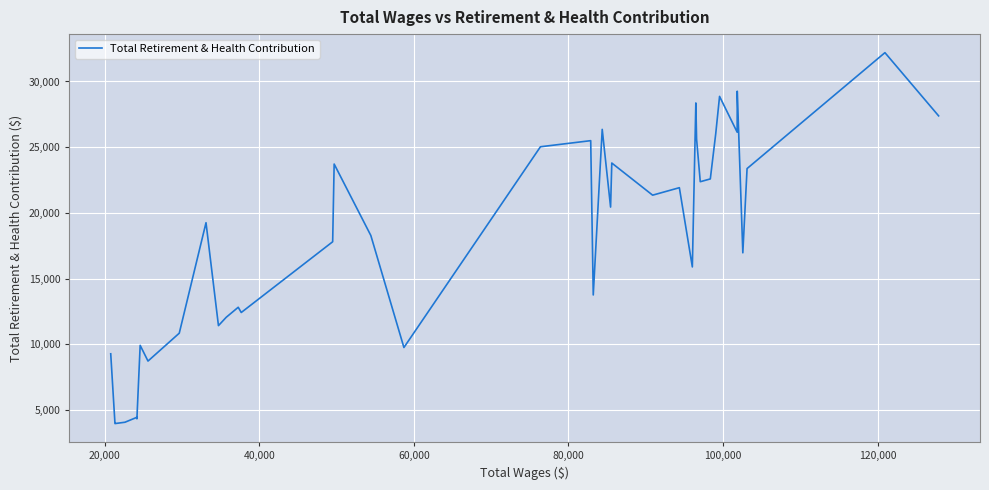

What is the difference between the maximum and minimum values?

28234